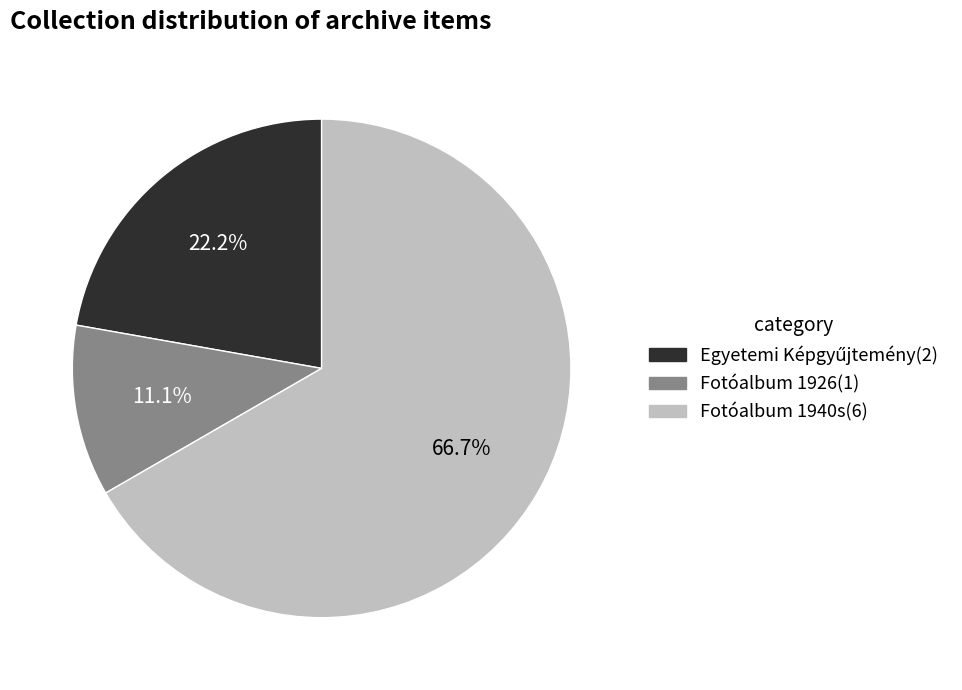

Which category has the biggest portion of the pie?

Fotóalbum 1940s(6)